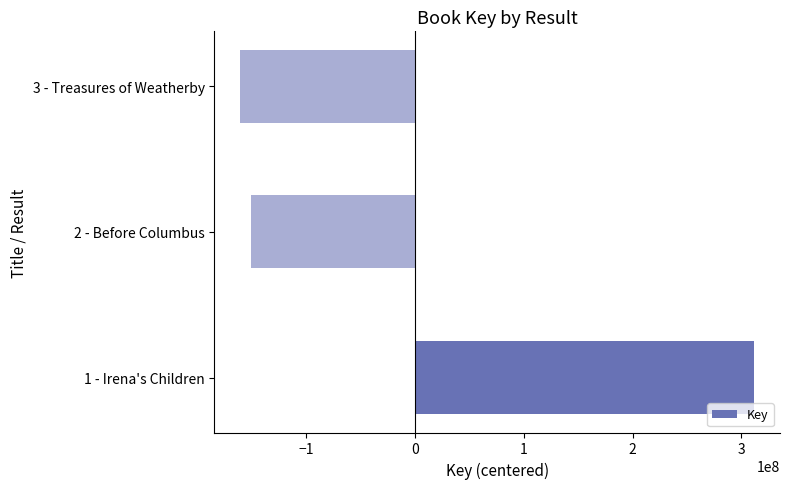

List the labels in order of value, smallest first.

3 - Treasures of Weatherby, 2 - Before Columbus, 1 - Irena's Children